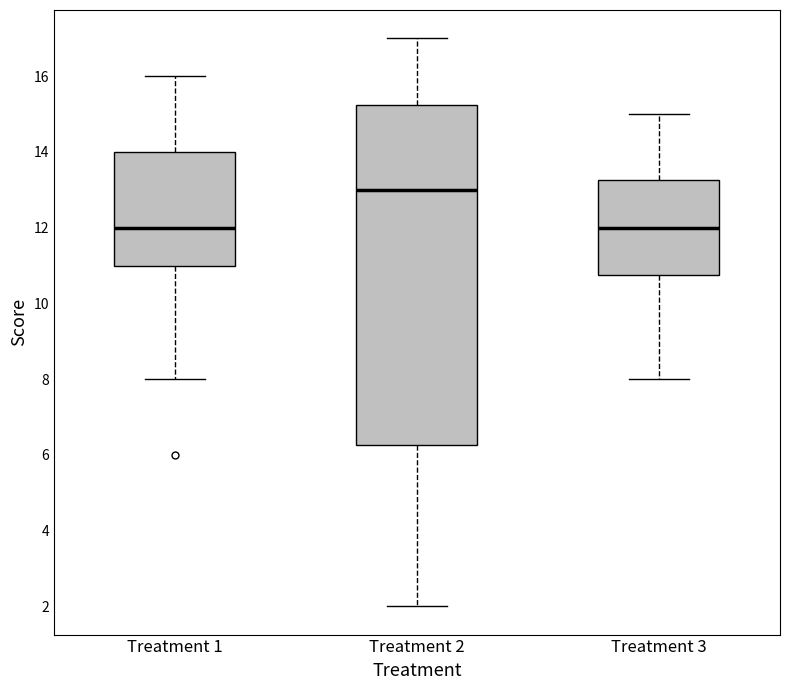

Reading left to right, transcribe this box plot: for each box, give where its median line is, the range the box spans, and where its two whiskers end, as read against the y-axis. The values are not printed on the chart, so give them approximately, as read against the axis.

Treatment 1: median 12.0, box 11.0 to 14.0, whiskers 8.0 to 16.0
Treatment 2: median 13.0, box 6.2 to 15.2, whiskers 2.0 to 17.0
Treatment 3: median 12.0, box 10.8 to 13.2, whiskers 8.0 to 15.0